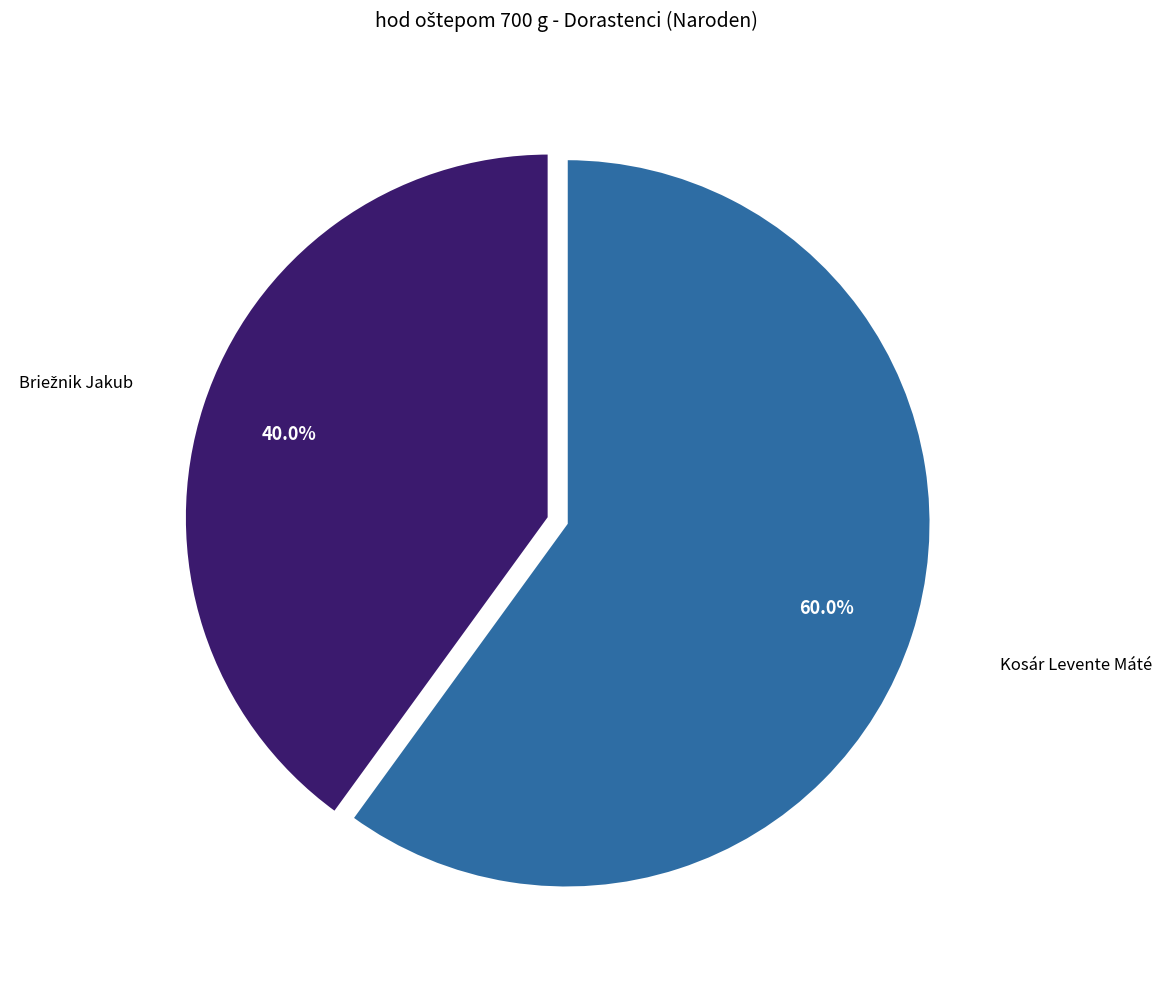

Does any single category account for the majority?

Yes